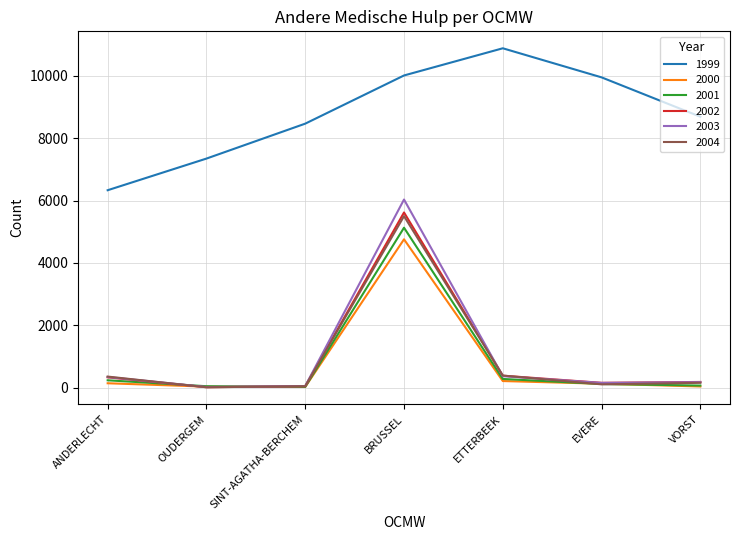

What is the spread (max minus min) of values at OUDERGEM?

7327